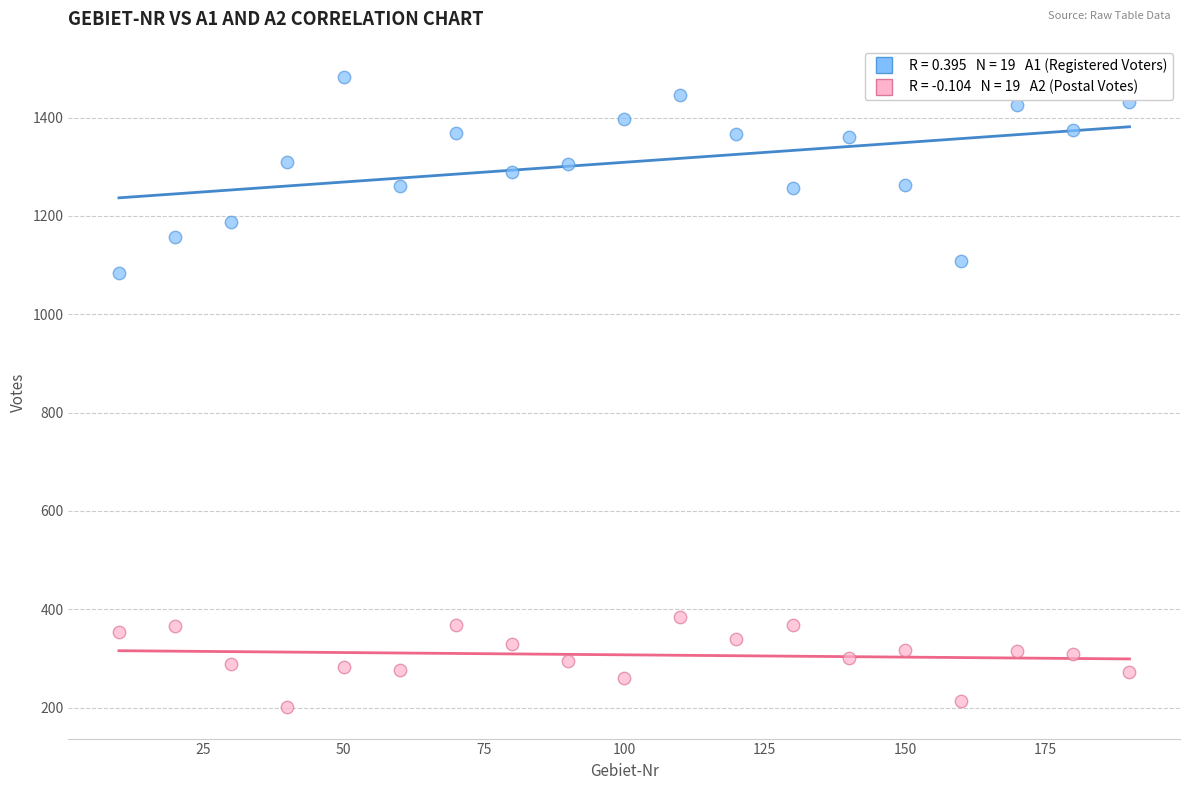

Across all data points, what is the range of X values (max minus min)?

180